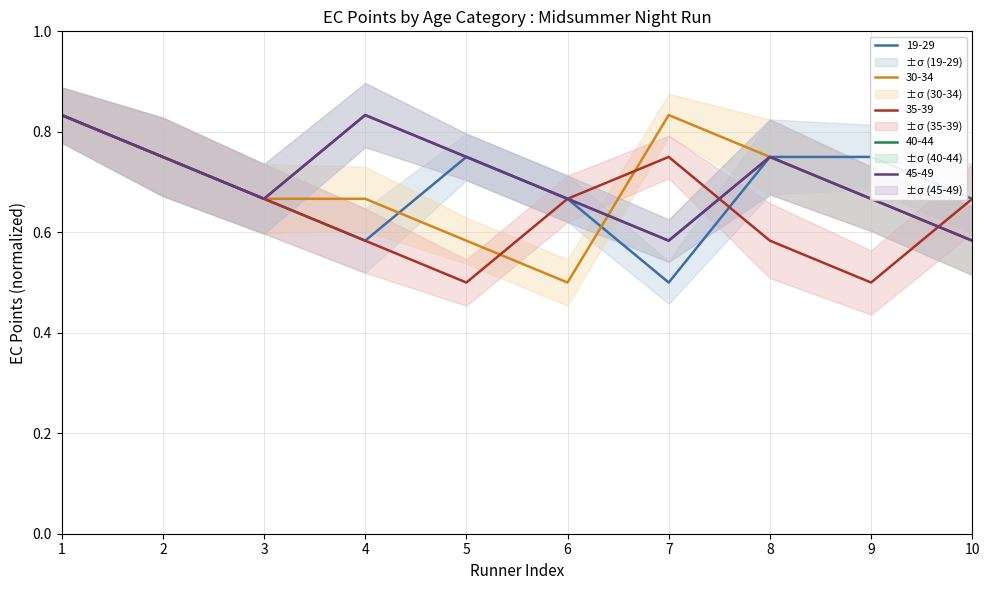

What is the difference between the second highest and second lowest values in the 45-49 series?

0.2